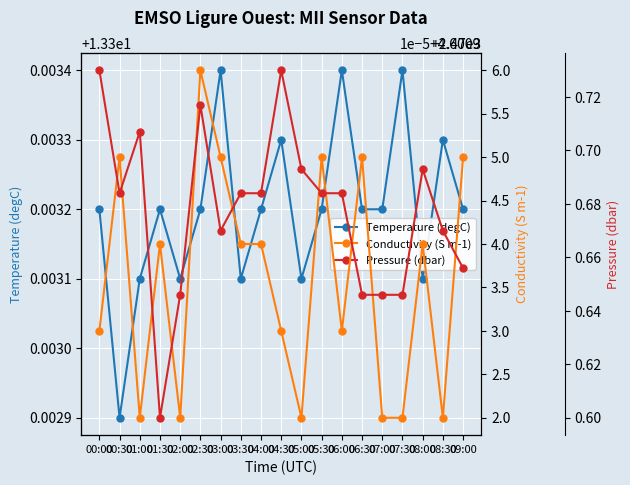

What is the value of the Temperature (degC) point at the 12th from the left?

13.3